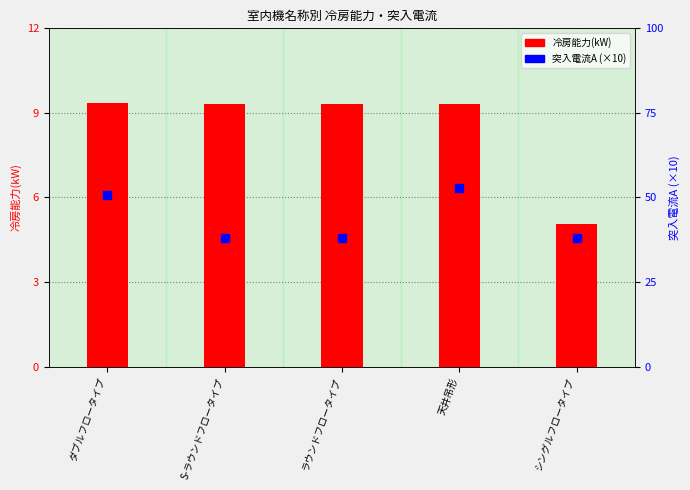

Which series has the widest spread of Y values?

突入電流A (×10)